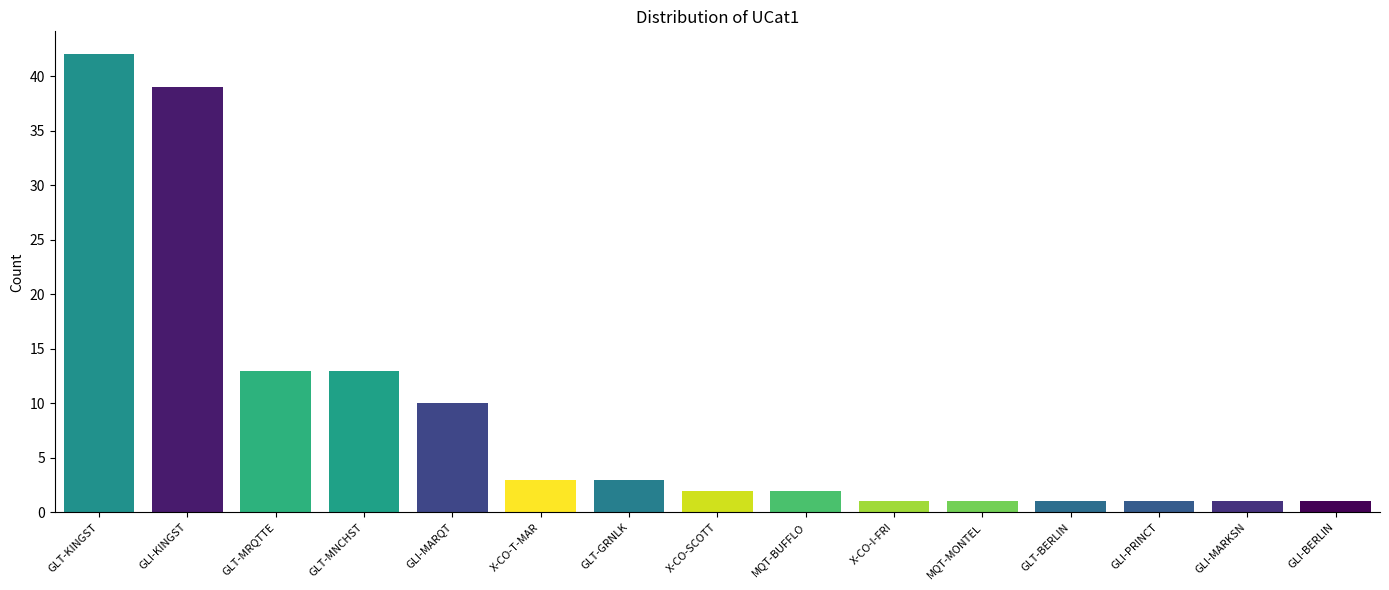

What is the greatest value displayed?

42